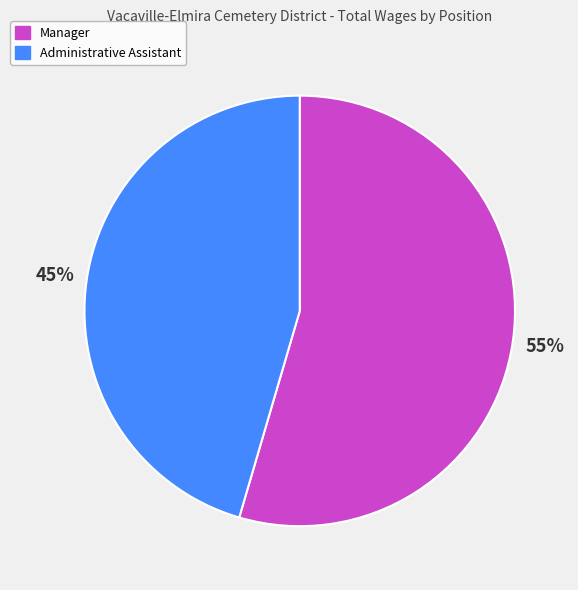

Which slice is the largest?

Manager